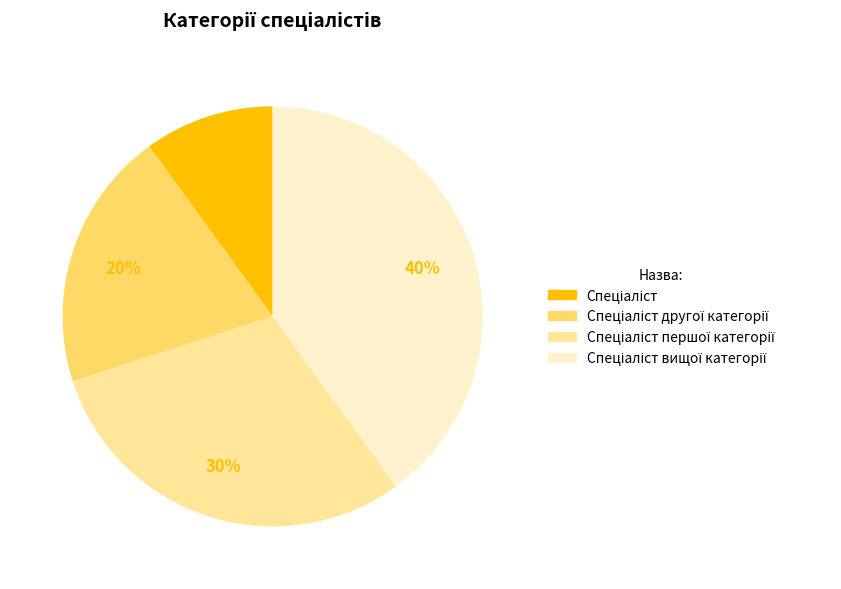

How many slices are in this pie chart?

4